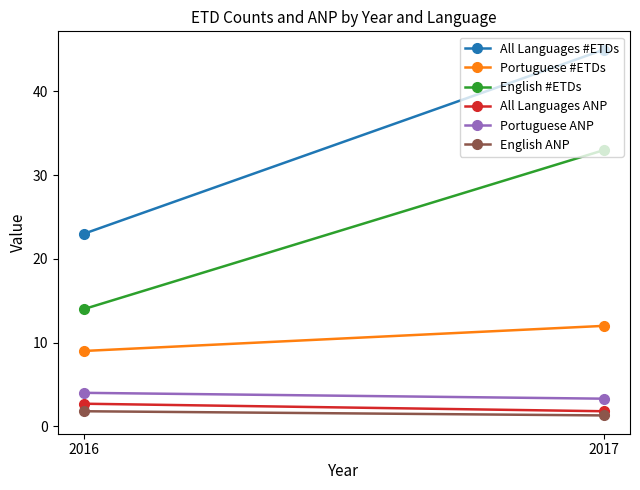

What are all the series names shown in the legend?

All Languages #ETDs, Portuguese #ETDs, English #ETDs, All Languages ANP, Portuguese ANP, English ANP